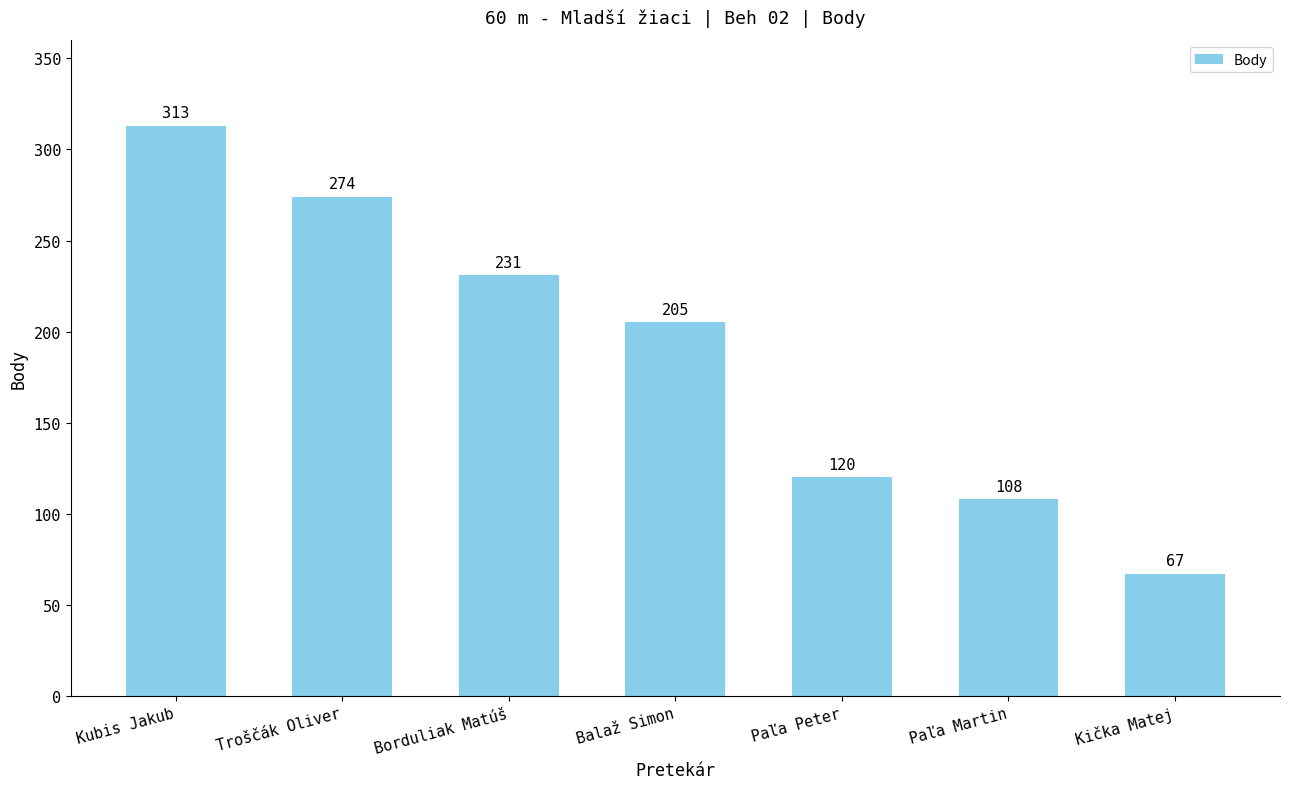

How many bars are there in total?

7